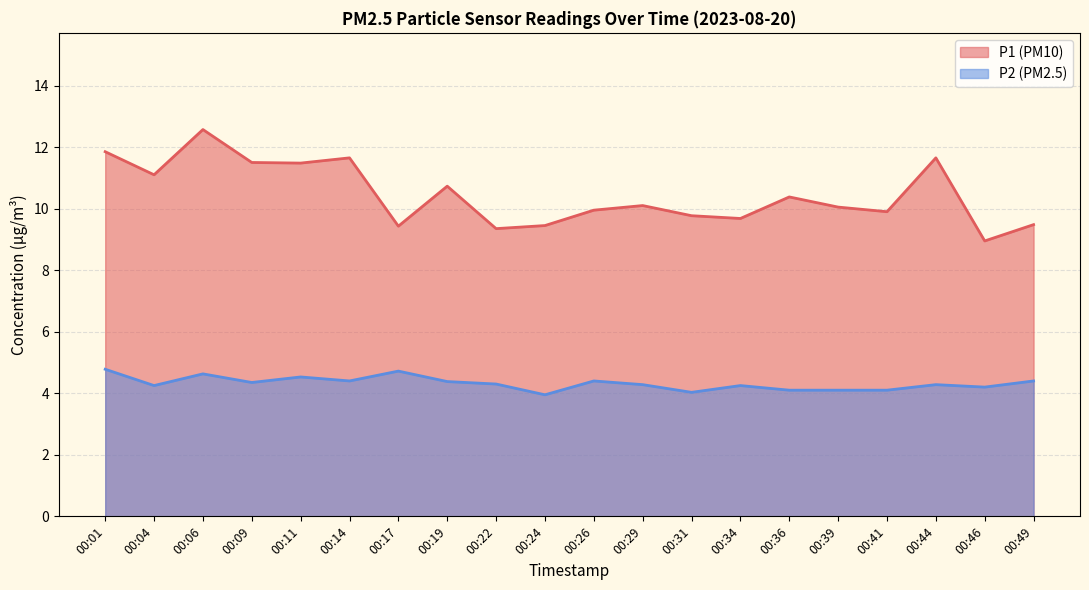

What is the sum of the P2 values at 00:17 and 00:11?

9.2